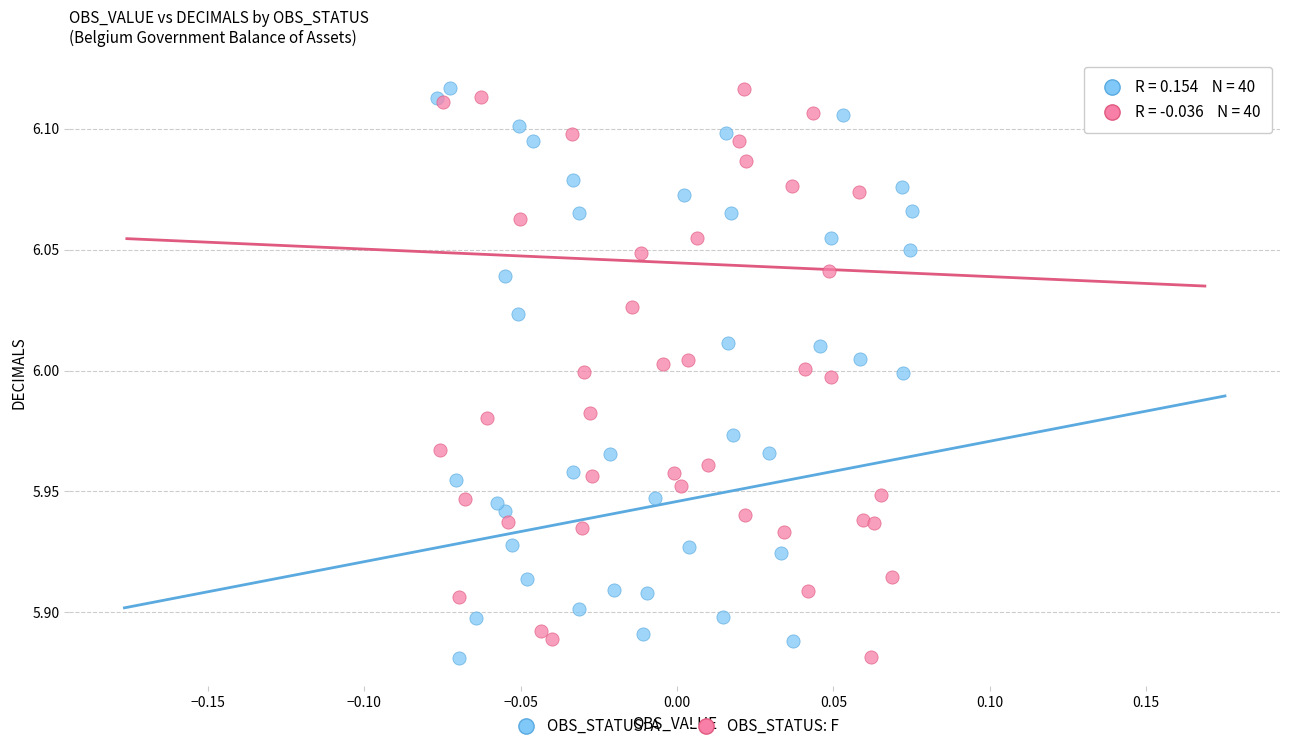

What are all the series names shown in the legend?

OBS_STATUS: A, OBS_STATUS: F